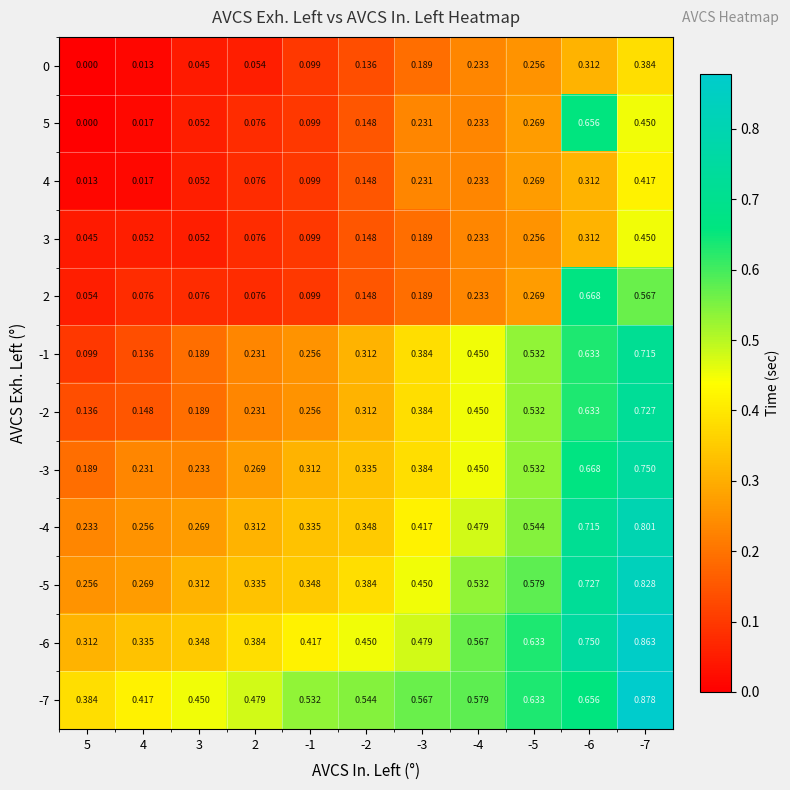

How many distinct data groups are displayed?

12